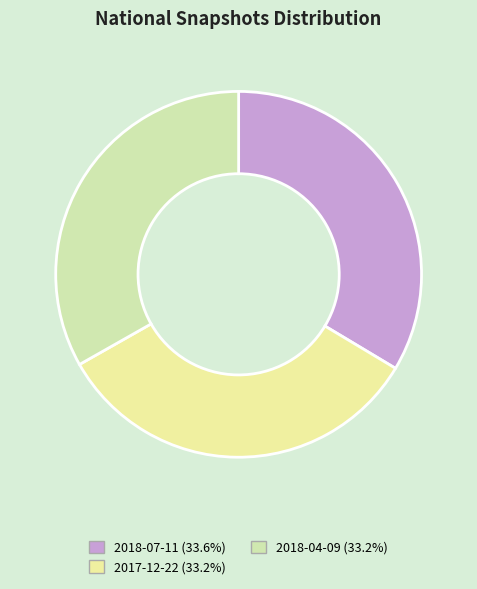

True or false: 2017-12-22 accounts for 33% of the total.

True